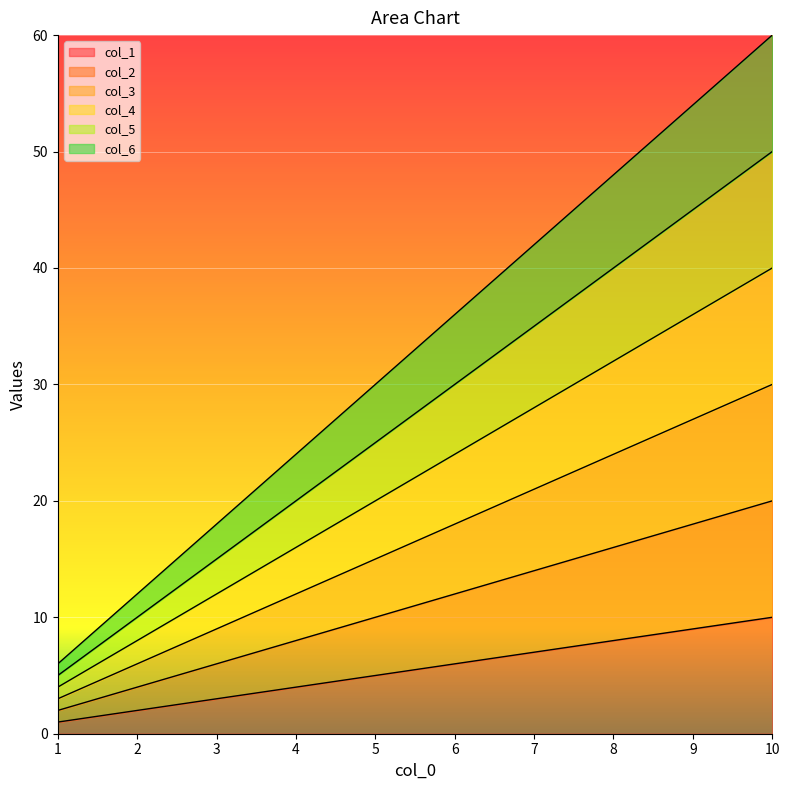

What is the approximate value of col_3 at 3?

9